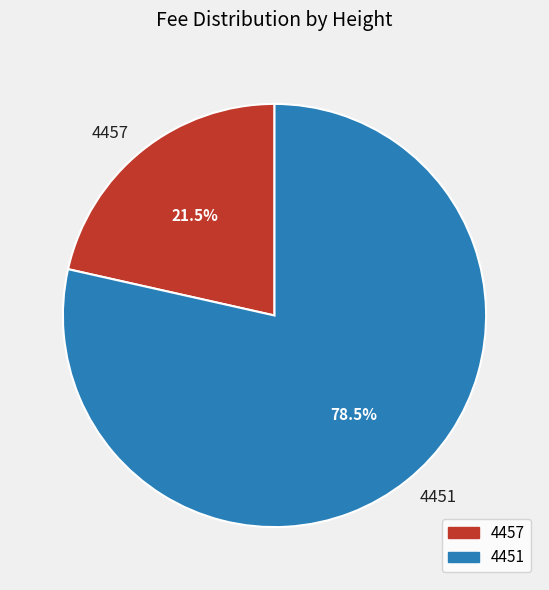

To the nearest percent, what is the difference between the largest and smallest slice percentages?

57%